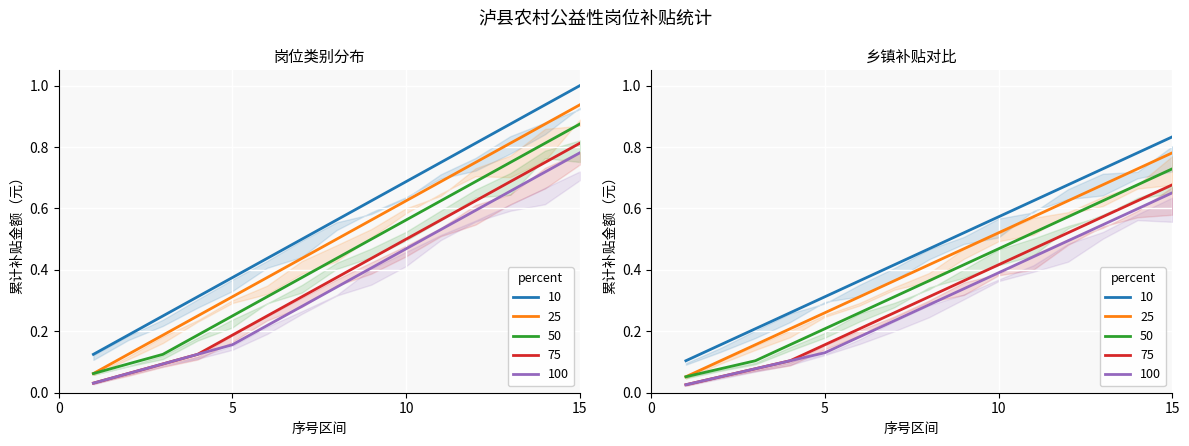

Is it true that 保洁保绿 equals 0.9 at 10?

False